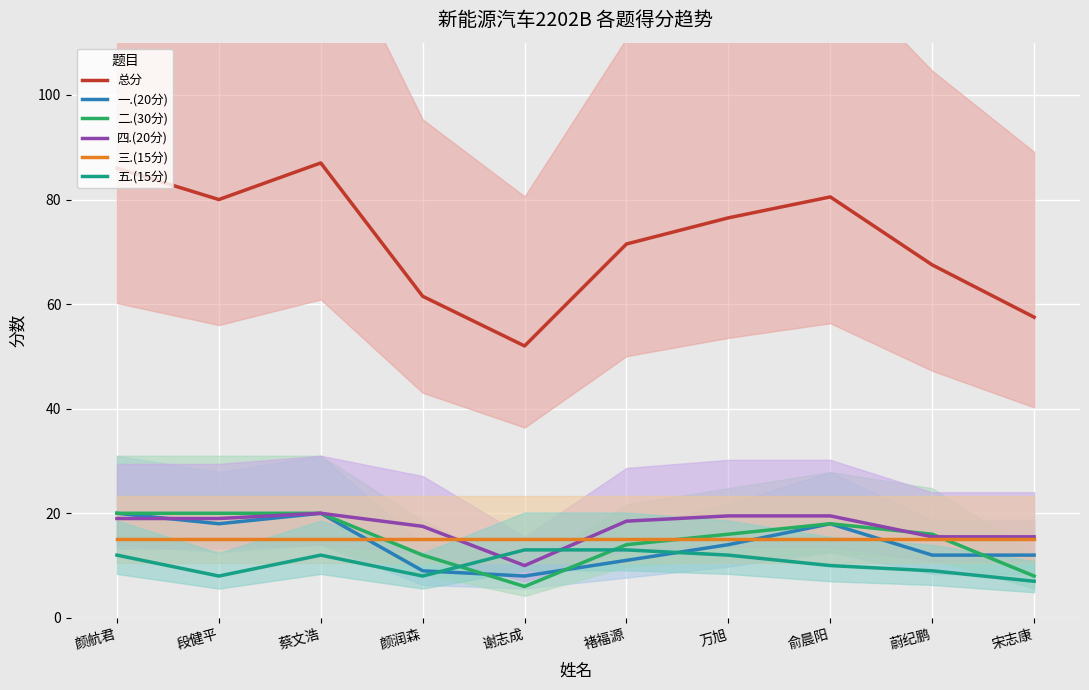

Which label corresponds to the largest value in the chart?

蔡文浩